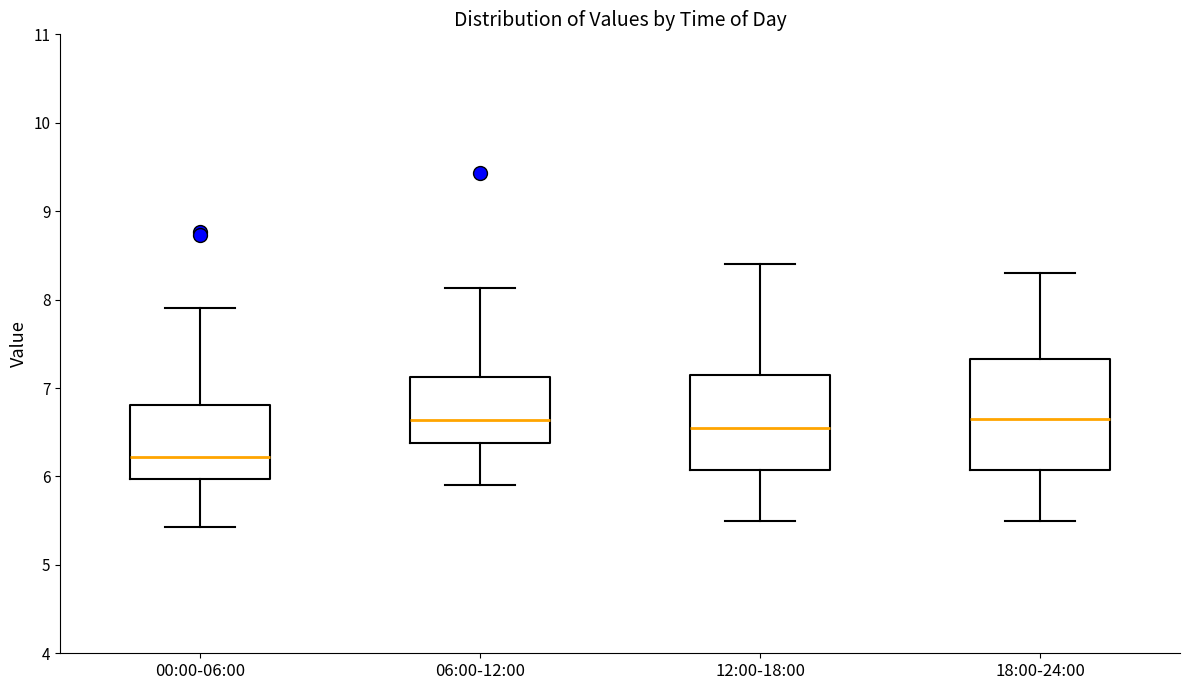

Reading left to right, transcribe this box plot: for each box, give where its median line is, the range the box spans, and where its two whiskers end, as read against the y-axis. The values are not printed on the chart, so give them approximately, as read against the axis.

00:00-06:00: median 6.2, box 6.0 to 6.8, whiskers 5.4 to 7.9
06:00-12:00: median 6.6, box 6.4 to 7.1, whiskers 5.9 to 8.1
12:00-18:00: median 6.6, box 6.1 to 7.2, whiskers 5.5 to 8.4
18:00-24:00: median 6.7, box 6.1 to 7.3, whiskers 5.5 to 8.3